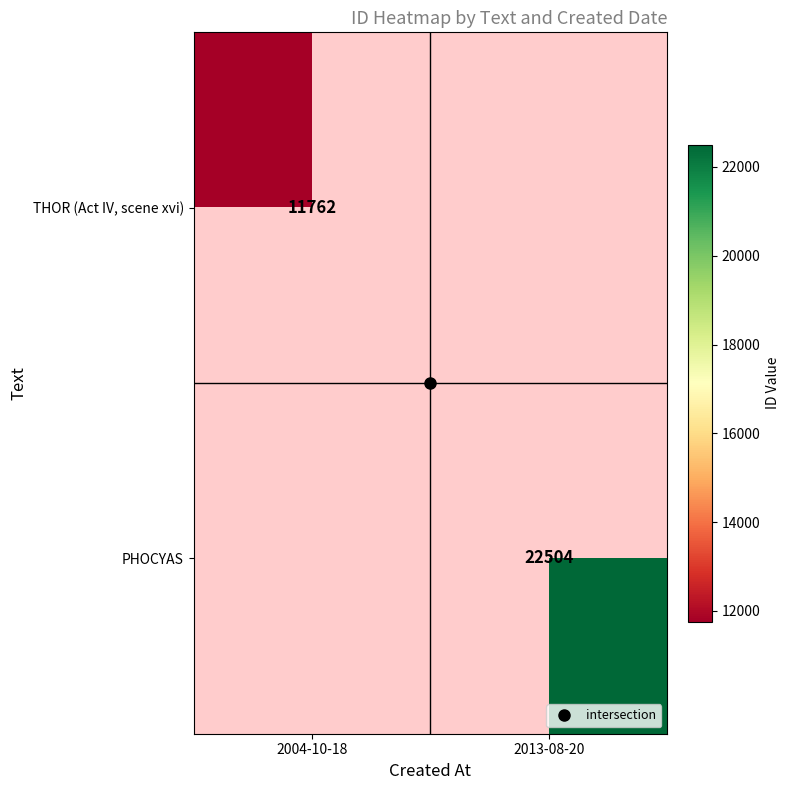

Which series has the largest total across all categories?

PHOCYAS